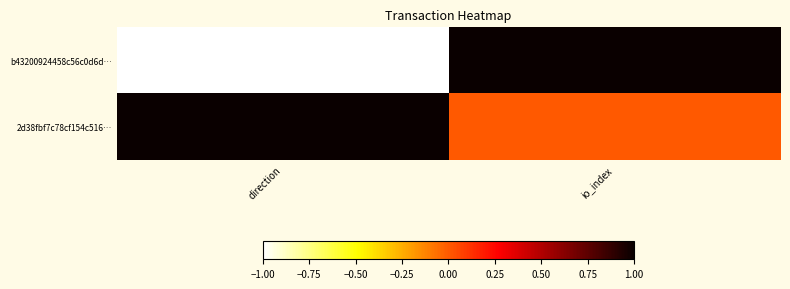

Reading right to left, list all the values displayed in this chart.

b43200924458c56c0d6d…: io_index=1	direction=-1
2d38fbf7c78cf154c516…: io_index=0	direction=1